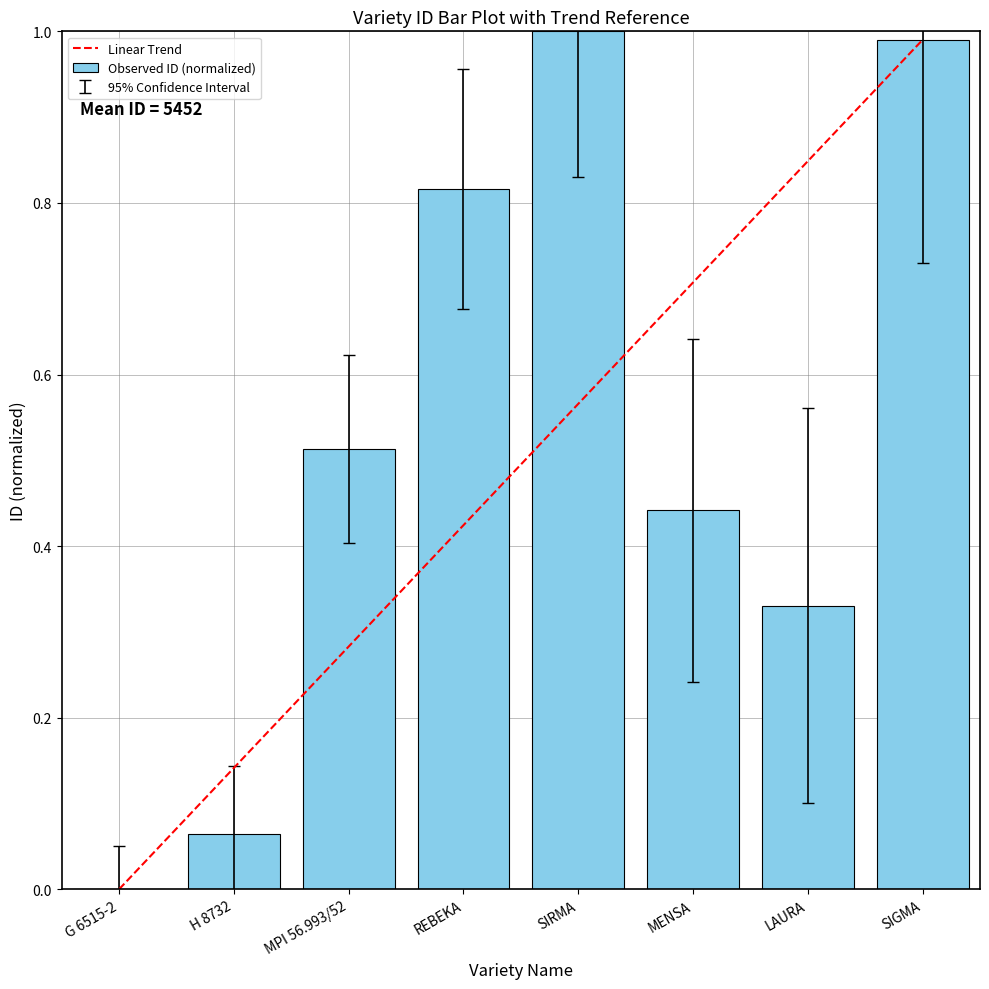

What is the sum of all values?

4.2